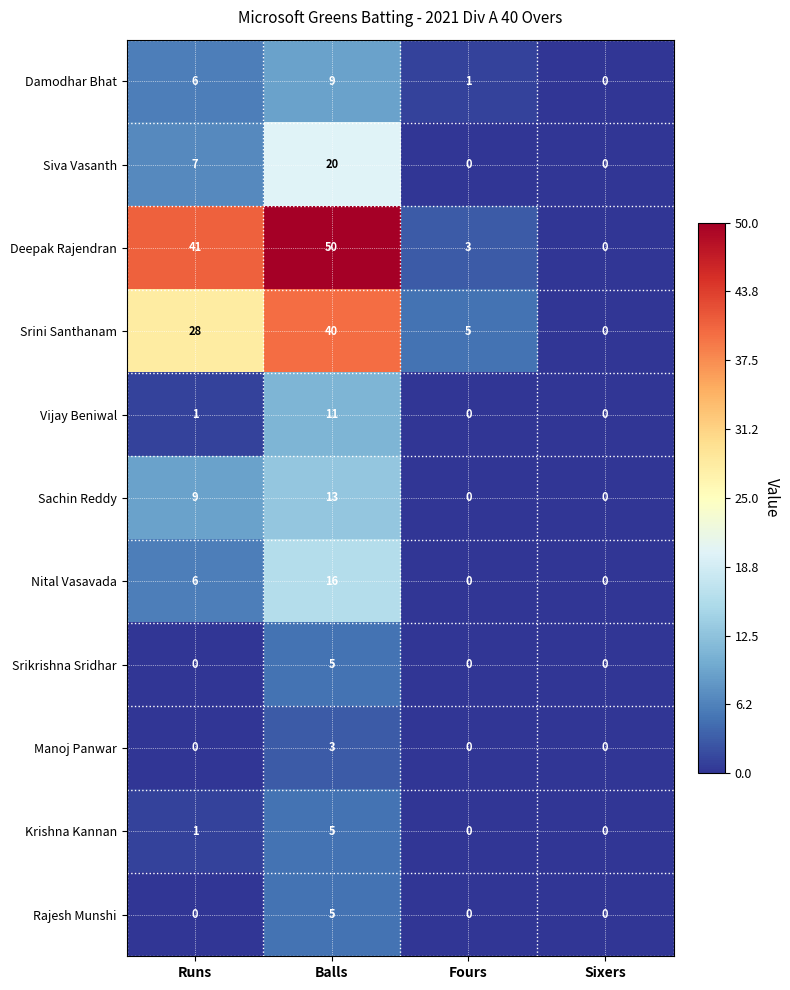

What is the total value across all series at Runs?

99